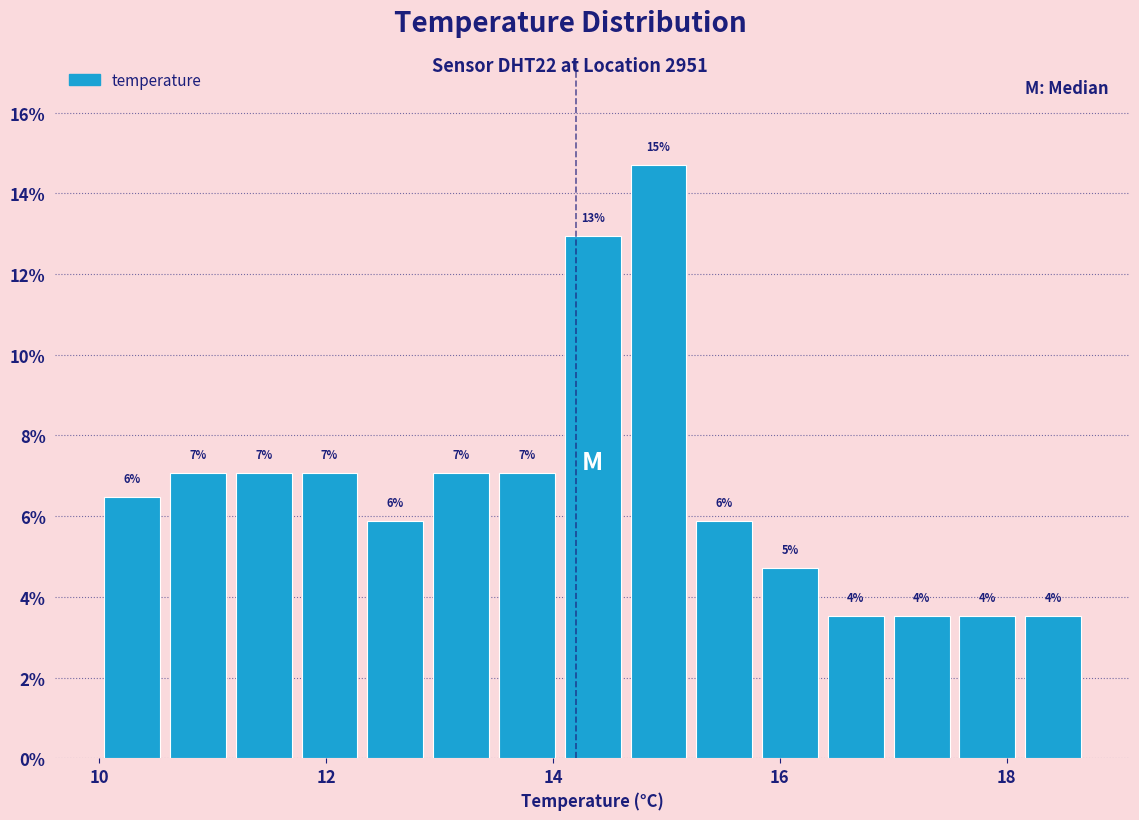

Read against the x-axis, roughly where is the centre of the tallest bar?

15.0